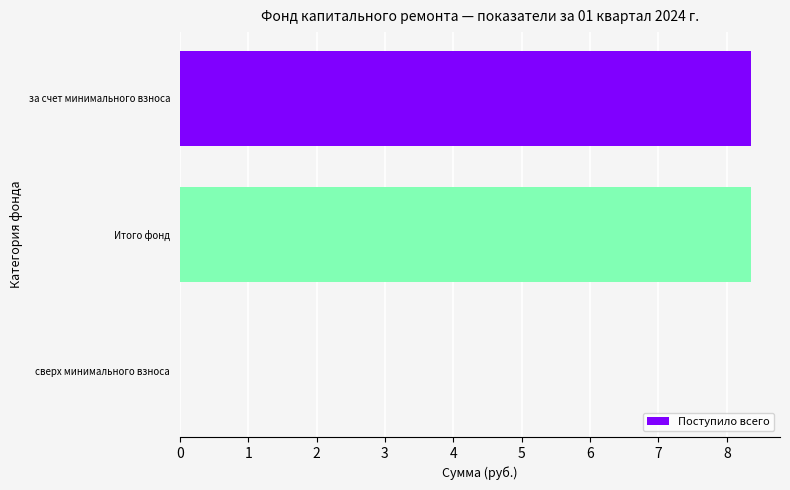

What is the sum of all values?

16.7